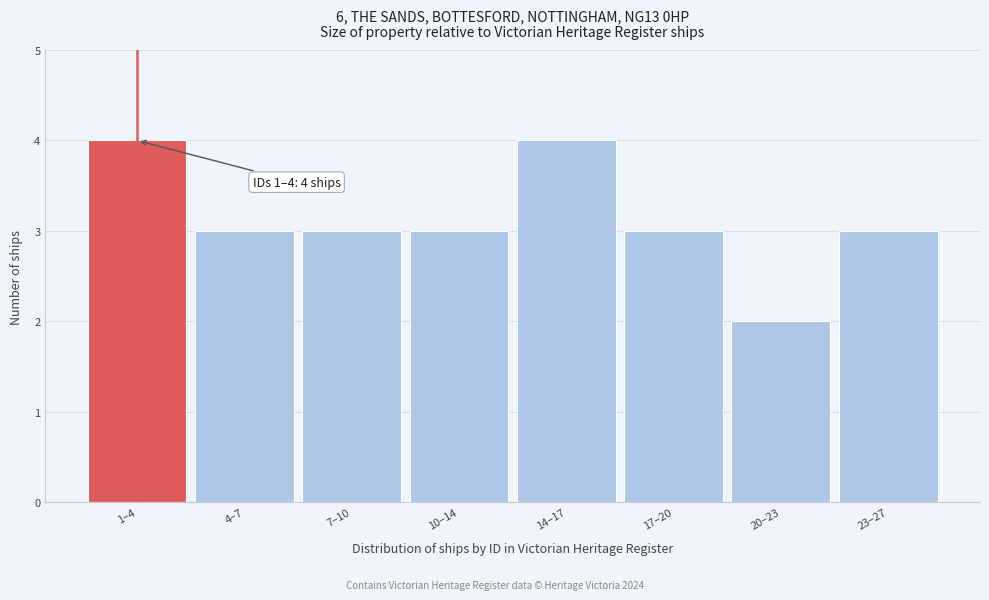

Reading left to right, extract all data points from this chart.

4	3	3	3	4	3	2	3